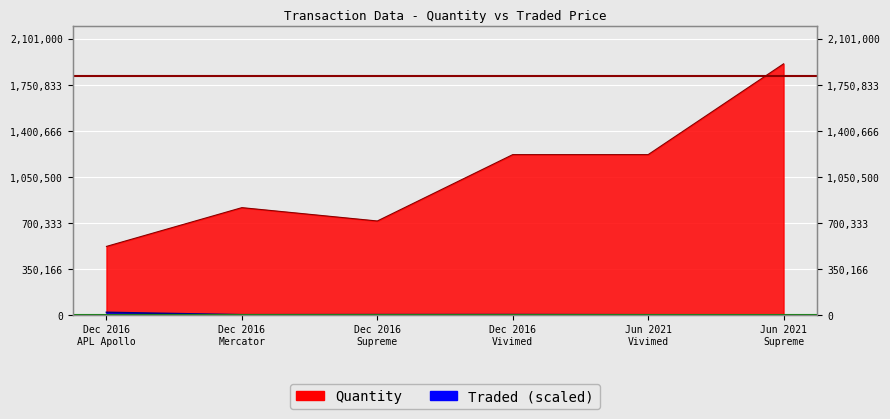

True or false: Quantity and Traded intersect in this chart.

False